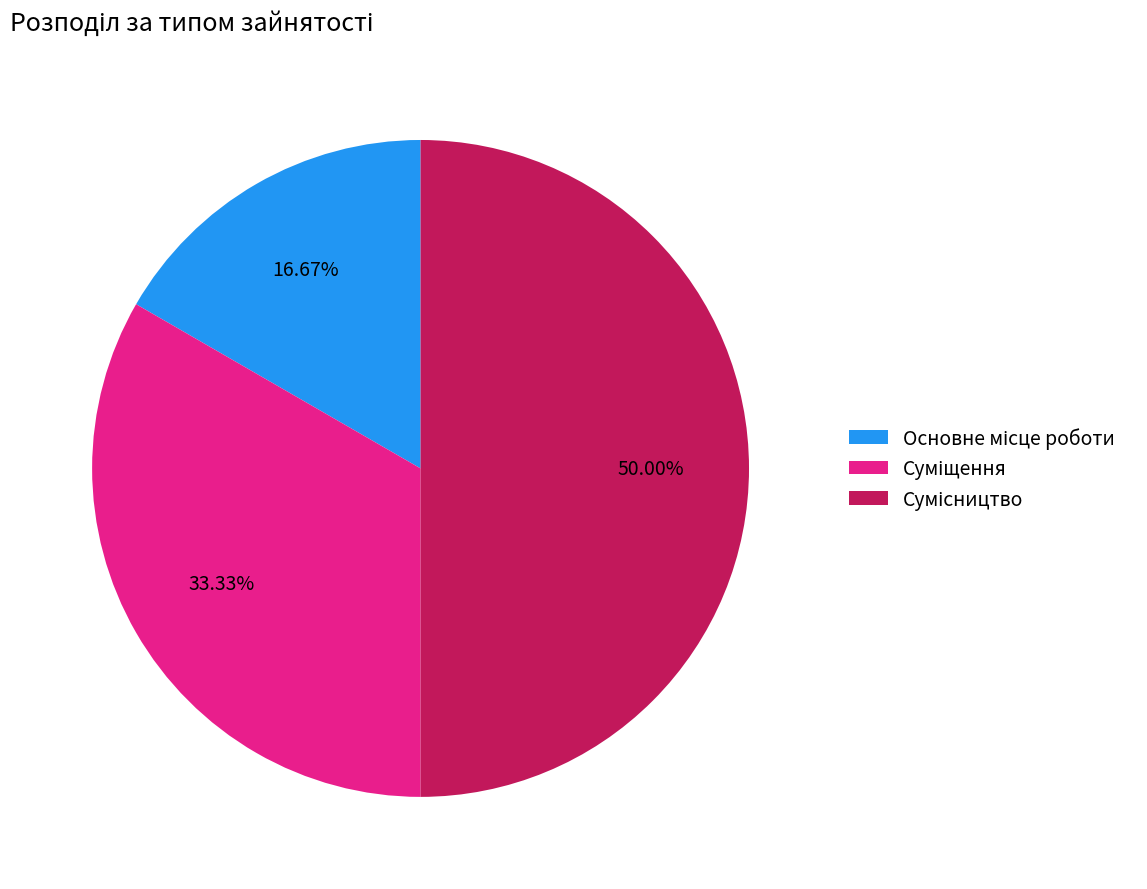

To the nearest percent, what is the combined percentage of Суміщення and Сумісництво?

83%